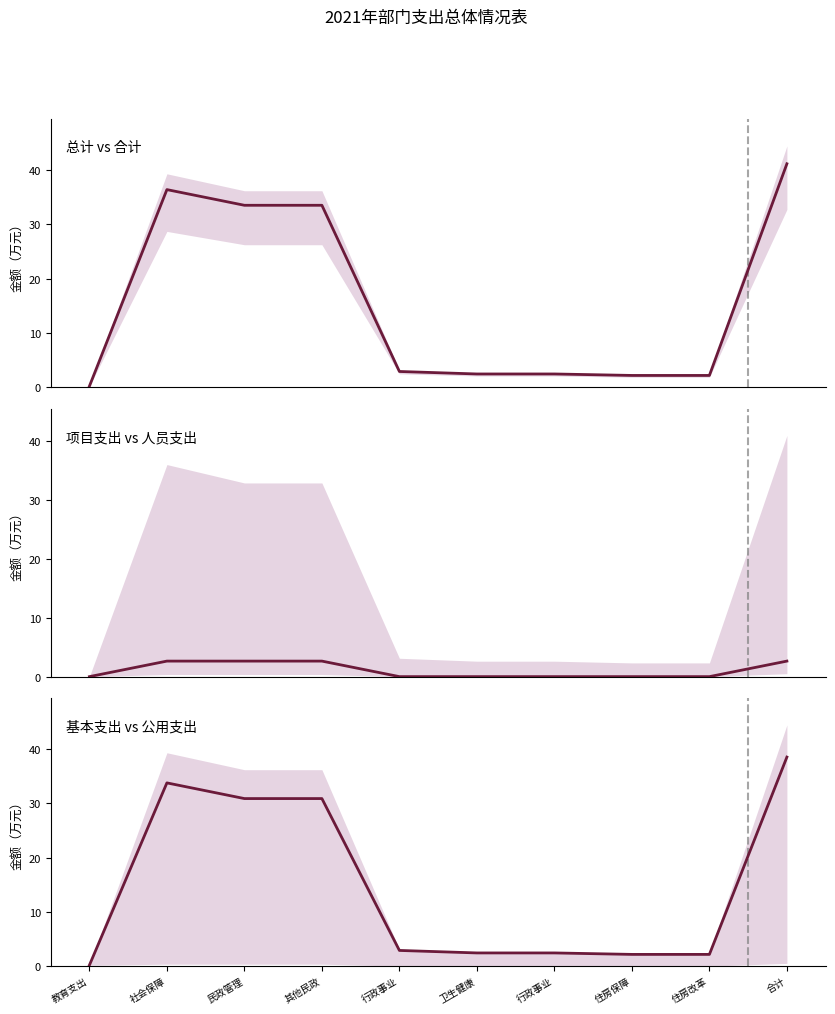

Which category has the highest value in the 项目支出小计(col_9) series?

社会保障